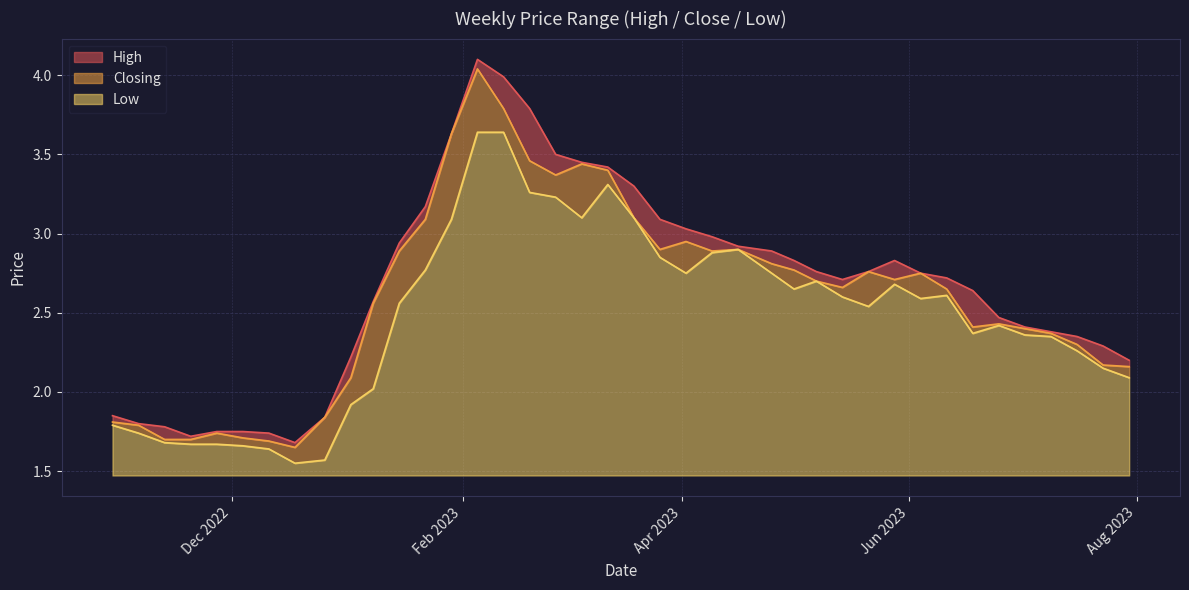

At which category is the sum across all series the highest?

05/02/2023